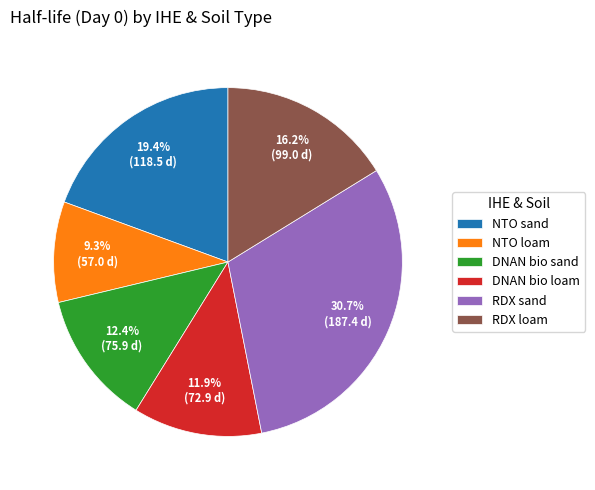

Does NTO sand account for over 50% of the chart?

No